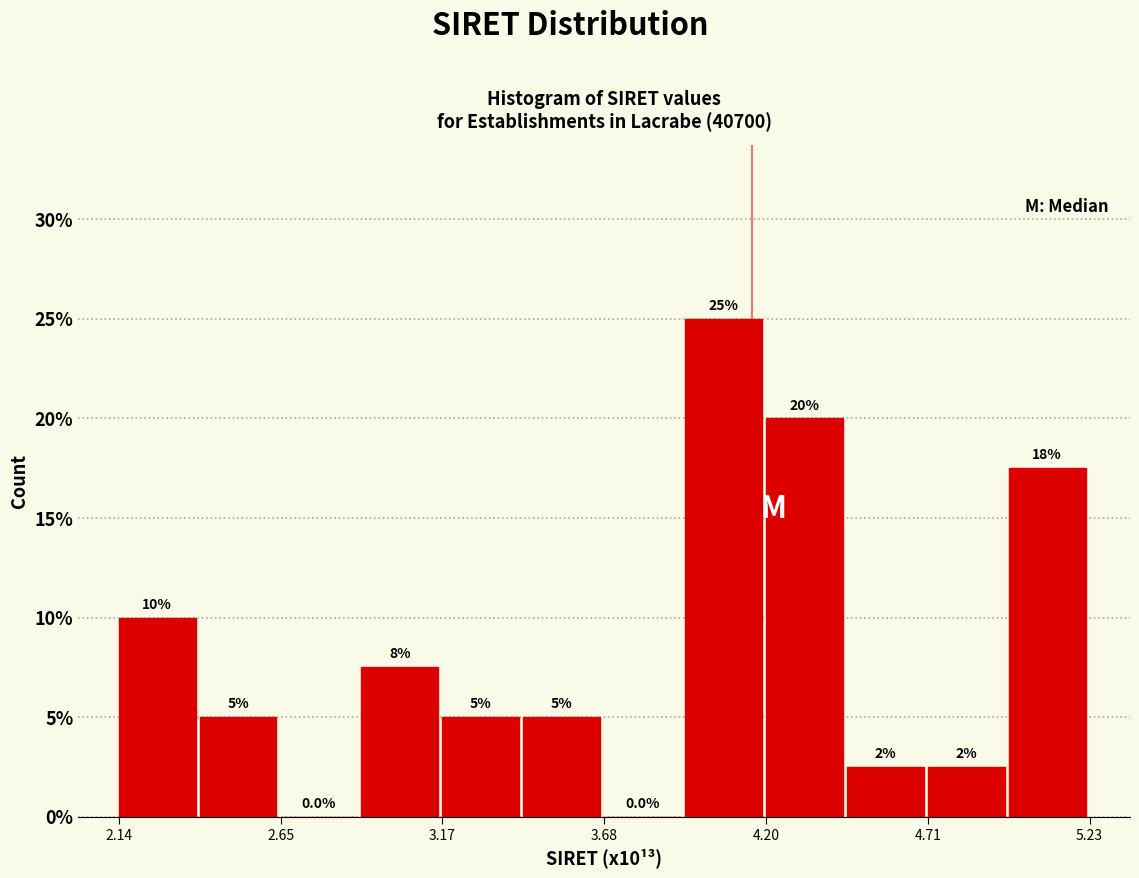

Around what value on the x-axis is the tallest bar? Give the approximate position of its centre, as read against the axis.

4.1